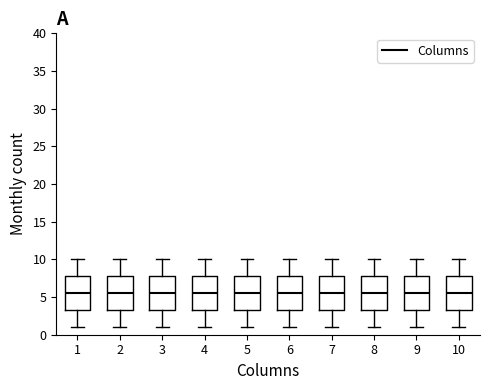

Reading left to right, read every box against the y-axis: the position of its median line, the range the box covers, and the ends of its whiskers. The values are not printed on the chart, so give them approximately, as read against the axis.

1: median 5.5, box 3.5 to 8.0, whiskers 1.0 to 10.0
2: median 5.5, box 3.5 to 8.0, whiskers 1.0 to 10.0
3: median 5.5, box 3.5 to 8.0, whiskers 1.0 to 10.0
4: median 5.5, box 3.5 to 8.0, whiskers 1.0 to 10.0
5: median 5.5, box 3.5 to 8.0, whiskers 1.0 to 10.0
6: median 5.5, box 3.5 to 8.0, whiskers 1.0 to 10.0
7: median 5.5, box 3.5 to 8.0, whiskers 1.0 to 10.0
8: median 5.5, box 3.5 to 8.0, whiskers 1.0 to 10.0
9: median 5.5, box 3.5 to 8.0, whiskers 1.0 to 10.0
10: median 5.5, box 3.5 to 8.0, whiskers 1.0 to 10.0